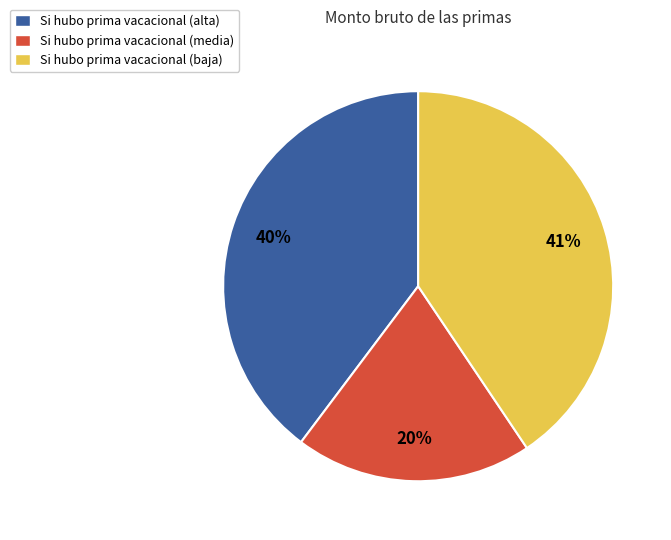

True or false: Si hubo prima vacacional (media) accounts for 6% of the total.

False